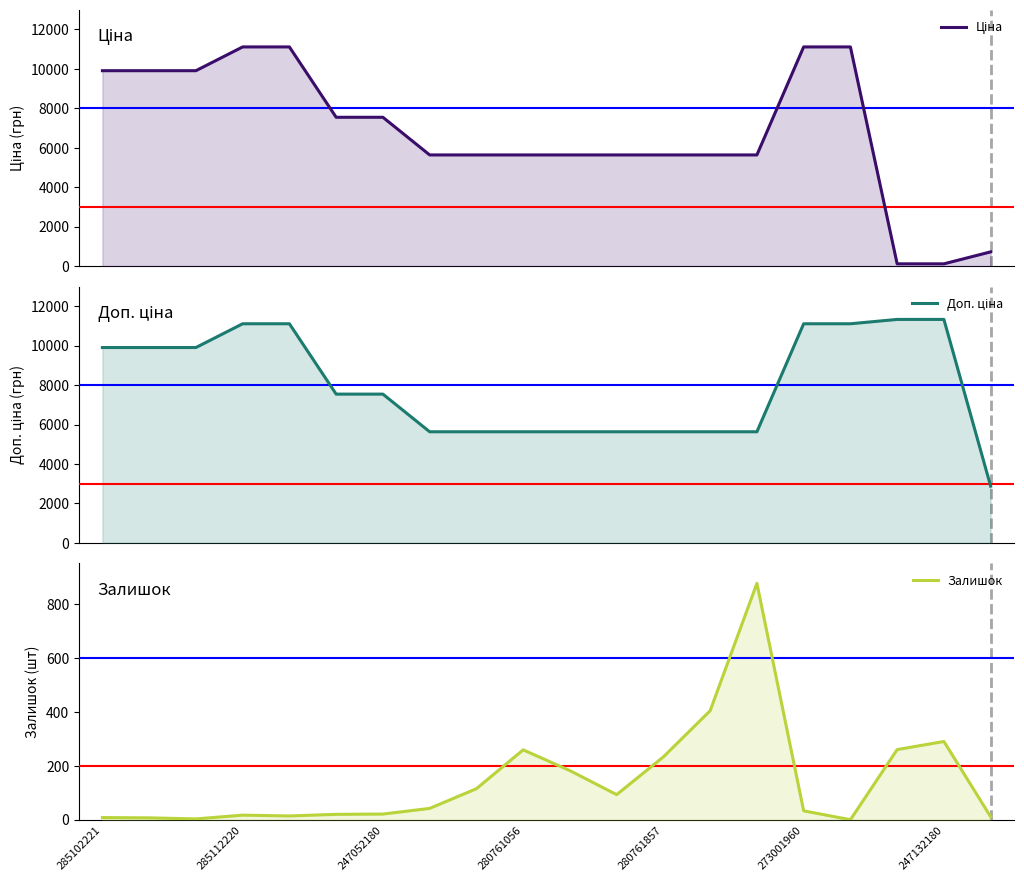

What is the difference between the Залишок values at 18 and 273001960?

270.0